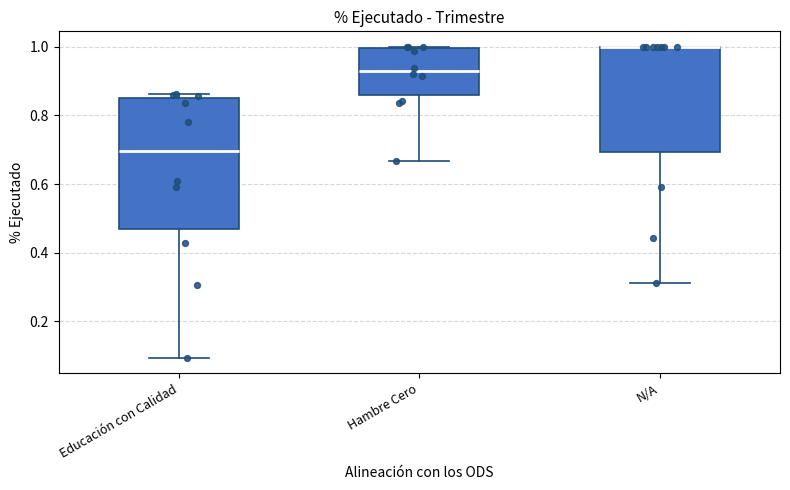

Reading left to right, transcribe this box plot: for each box, give where its median line is, the range the box spans, and where its two whiskers end, as read against the y-axis. The values are not printed on the chart, so give them approximately, as read against the axis.

Educación con Calidad: median 0.70, box 0.46 to 0.86, whiskers 0.10 to 0.86 (just above the box's upper edge)
Hambre Cero: median 0.92, box 0.86 to 1.00, whiskers 0.66 to 1.00
N/A: median 1.00 (drawn on the box's upper edge), box 0.70 to 1.00, whiskers 0.32 to 1.00